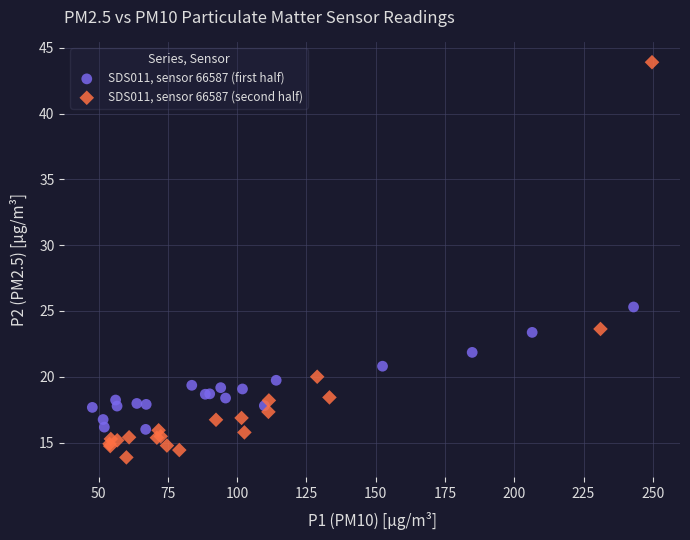

Which series reaches the minimum Y coordinate?

SDS011, sensor 66587 (second half)